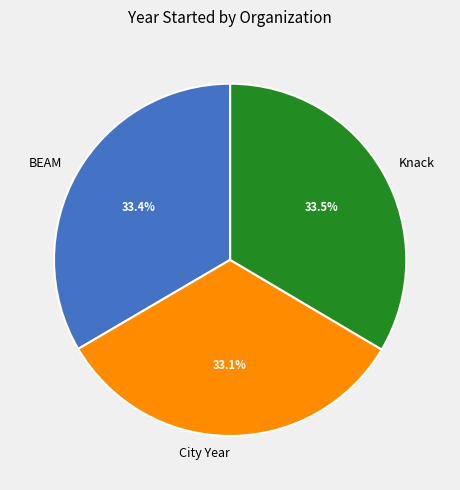

Approximately how many times larger is the value at Knack compared to BEAM?

1.0